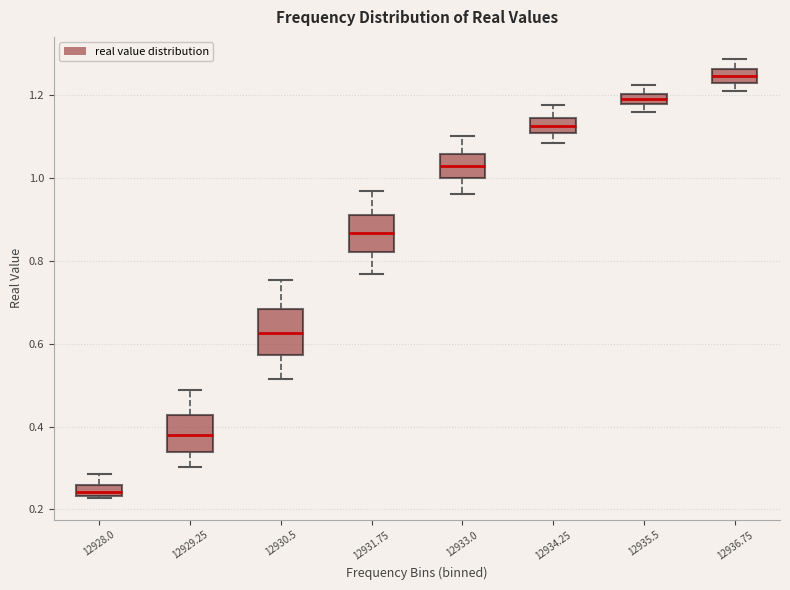

Which box has the lowest median line?

12928.0